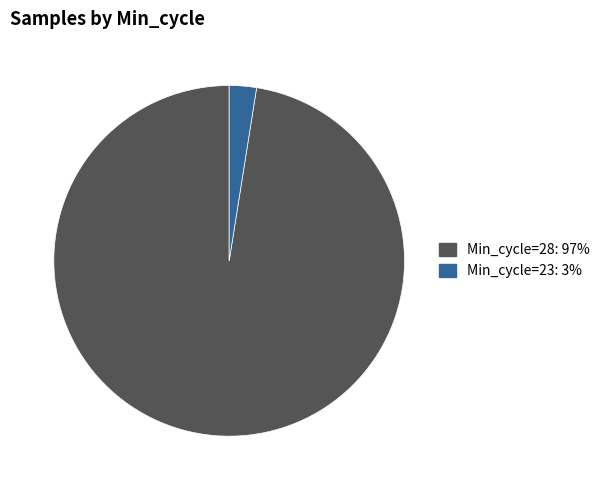

Does any single category account for the majority?

Yes